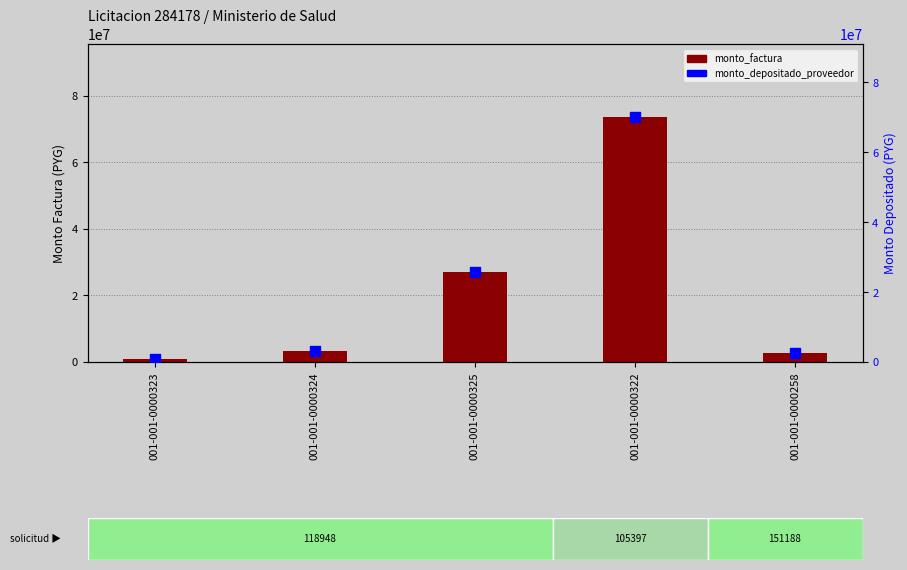

What are all the series names shown in the legend?

monto_factura, monto_depositado_proveedor